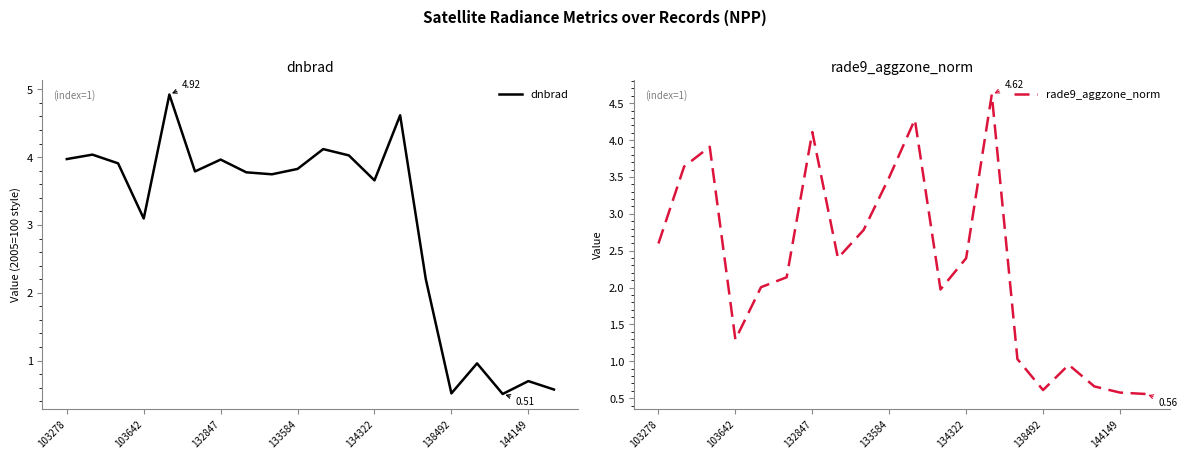

Rank the series at 132847 from lowest to highest value.

dnbrad, rade9_aggzone_norm